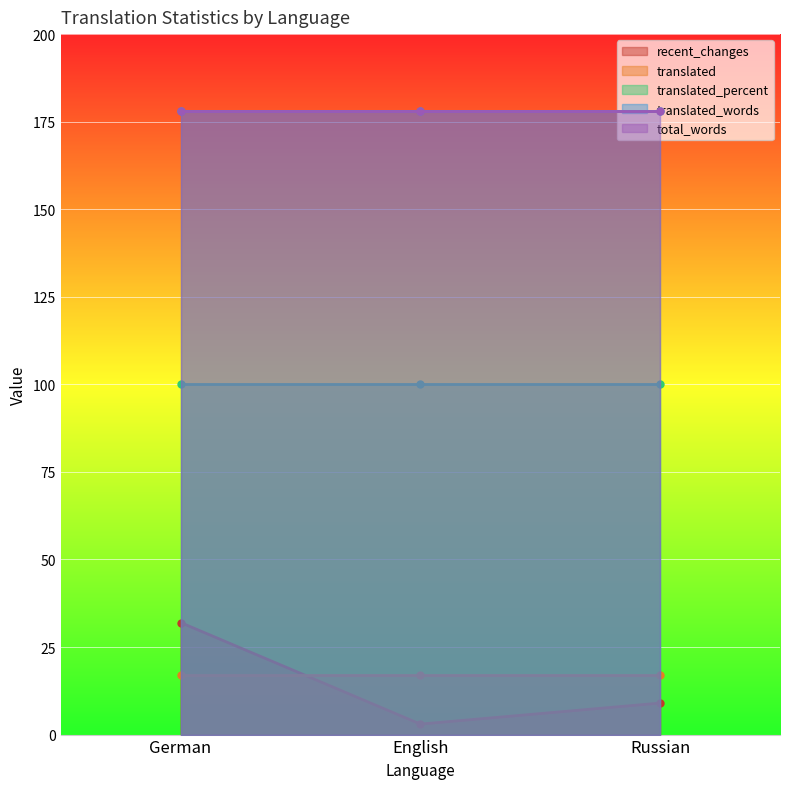

At which label is translated closest to 17?

German